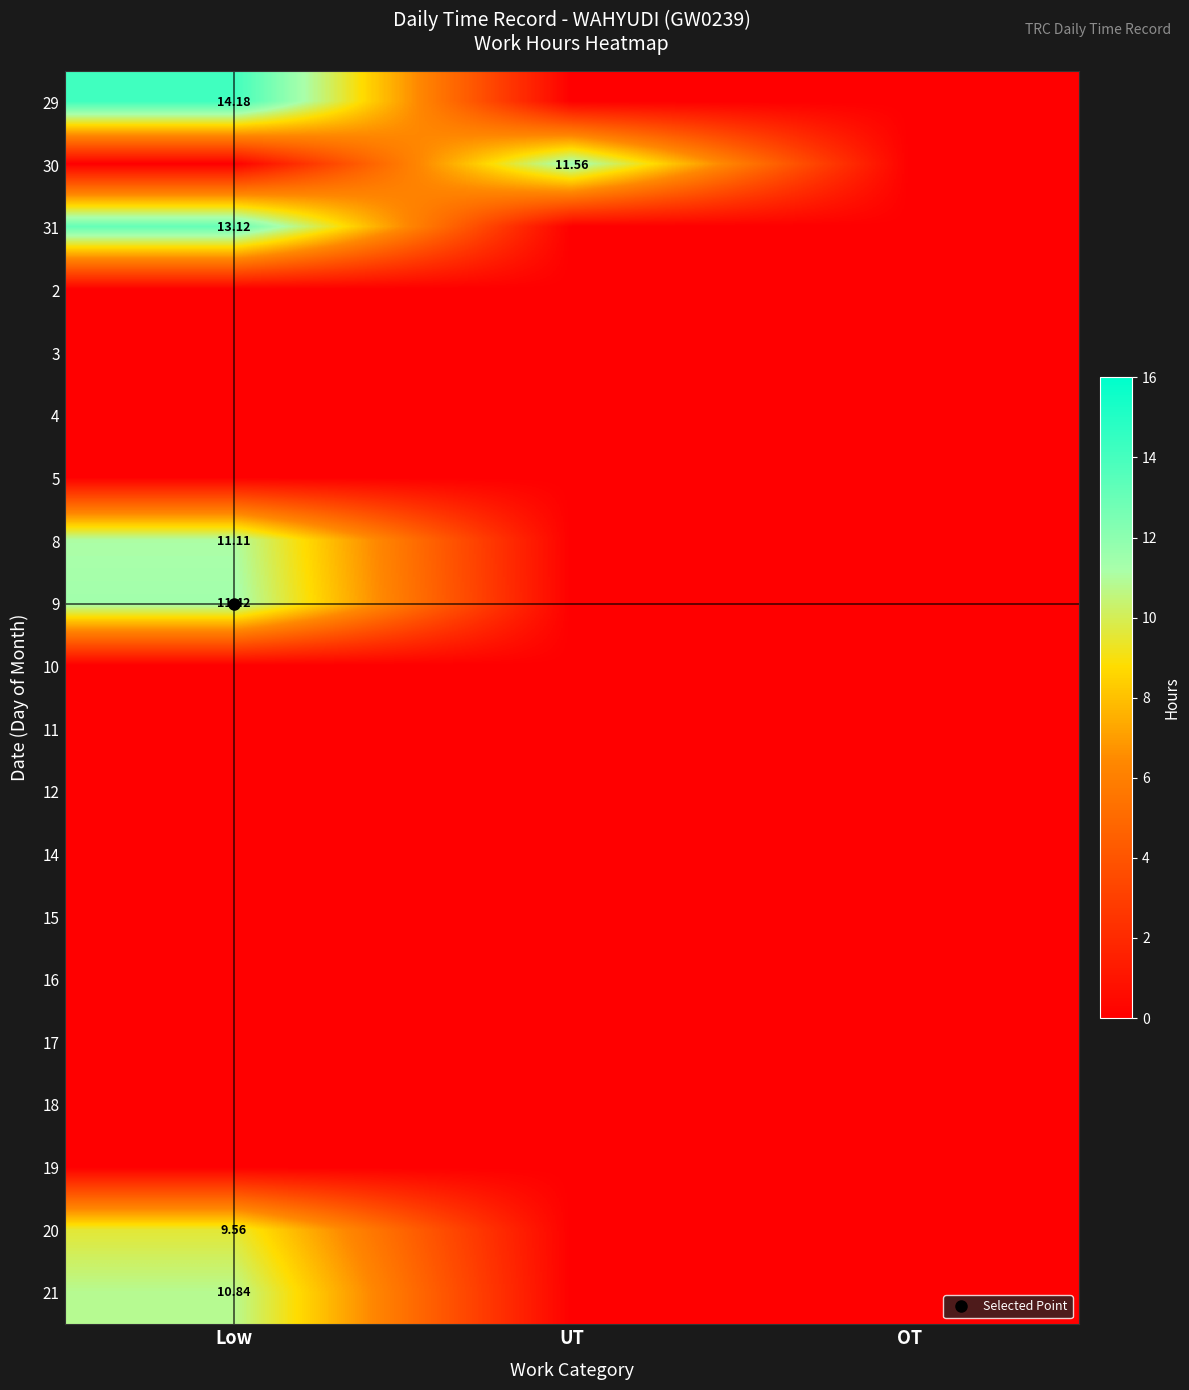

What is the difference between the highest and lowest values at Low?

14.2